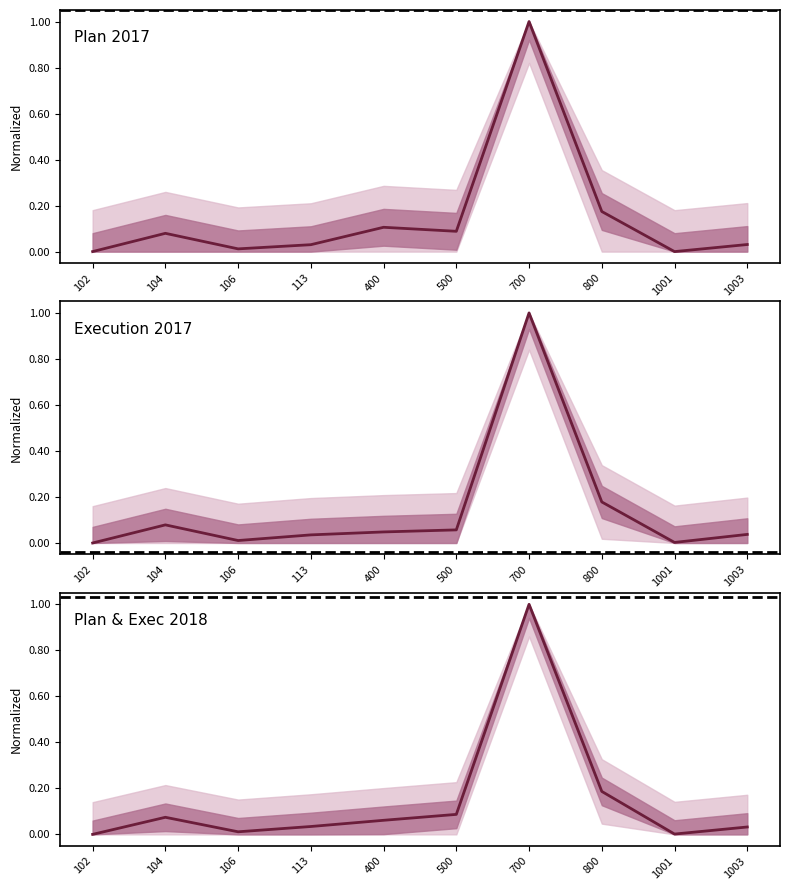

How many interior local valleys (lower than both neighbors) does the data have?

2